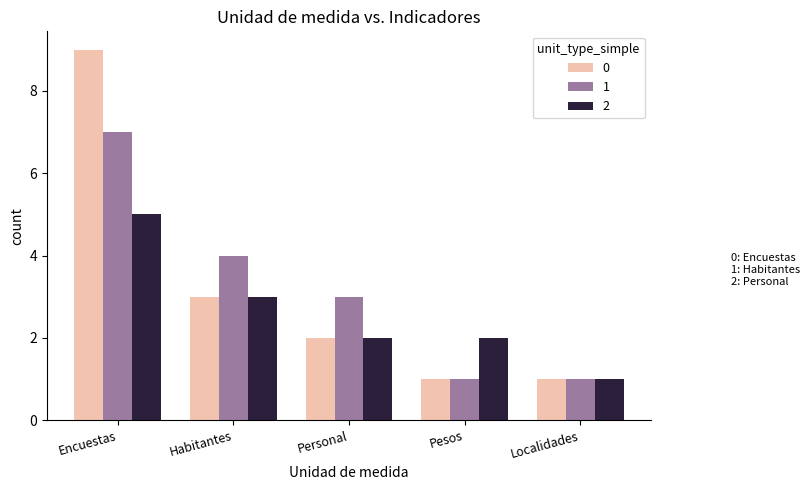

At which category is the sum across all series the highest?

Encuestas